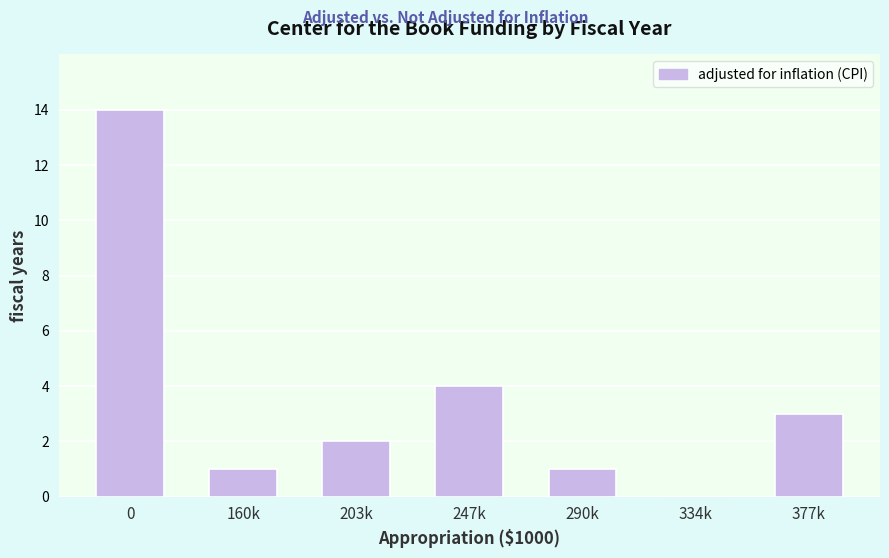

Reading left to right, extract all data points from this chart.

0=14	160k=1	203k=2	247k=4	290k=1	334k=0	377k=3